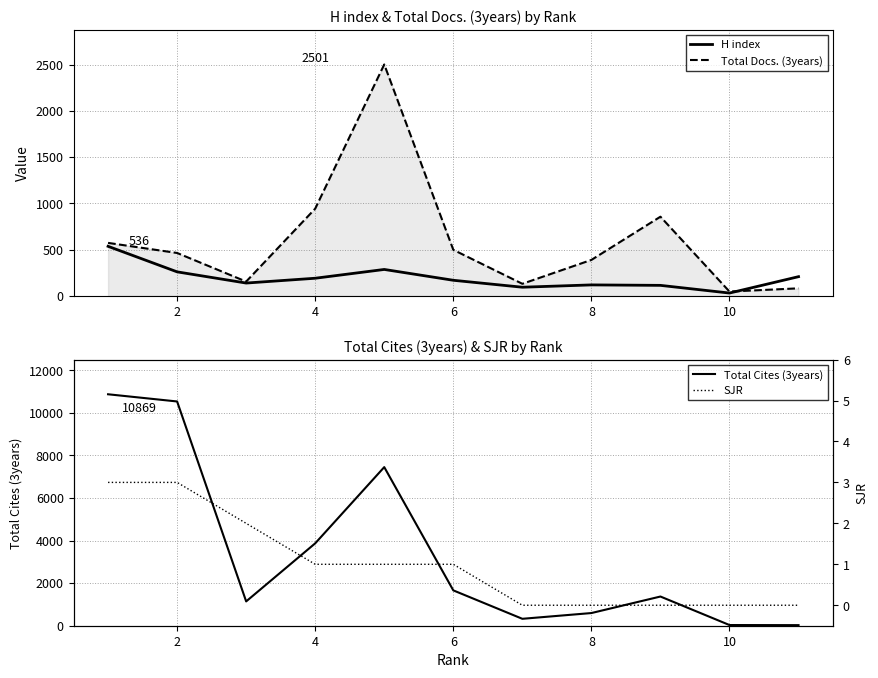

Which series has the largest total across all categories?

Total Cites (3years)